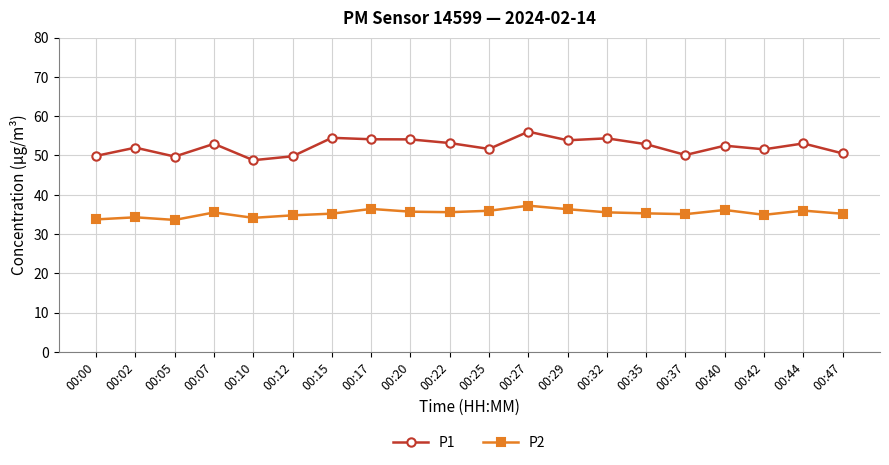

True or false: P1 has more than 1 interior local peaks.

True